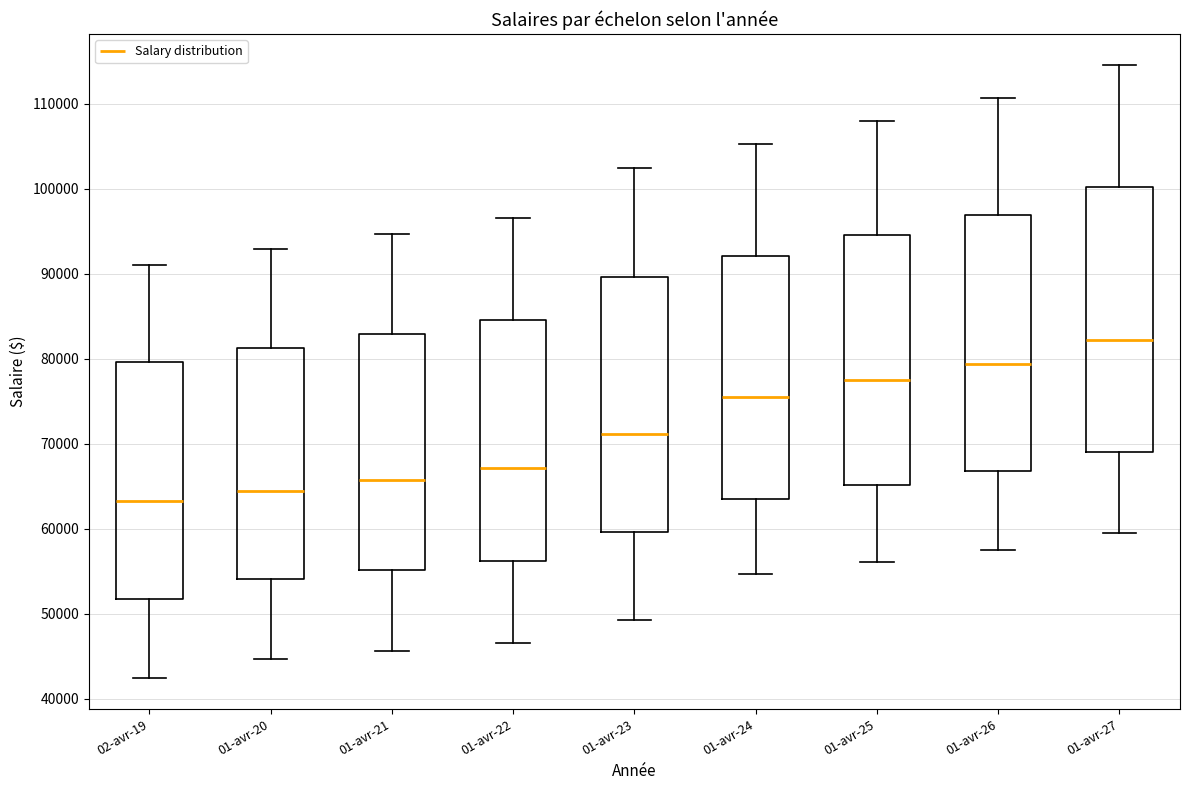

Which box is the tallest, from its lower edge to its upper edge?

01-avr-27